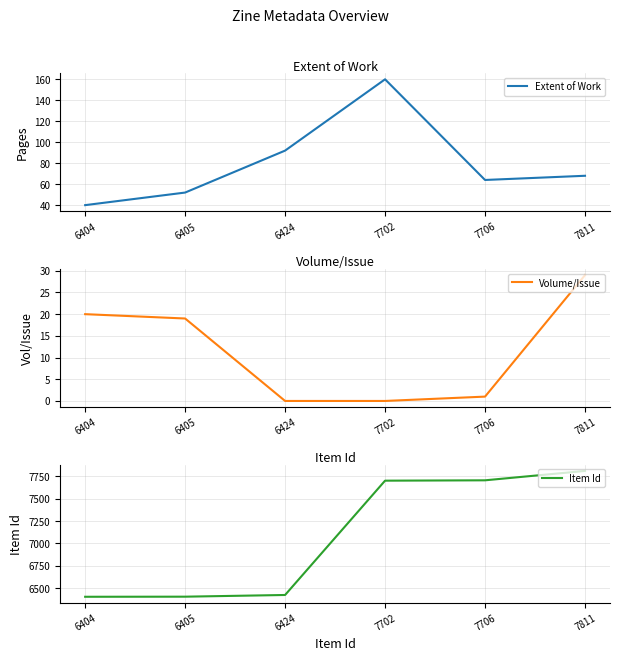

True or false: Extent of Work has a value of 92 at 6424.

True